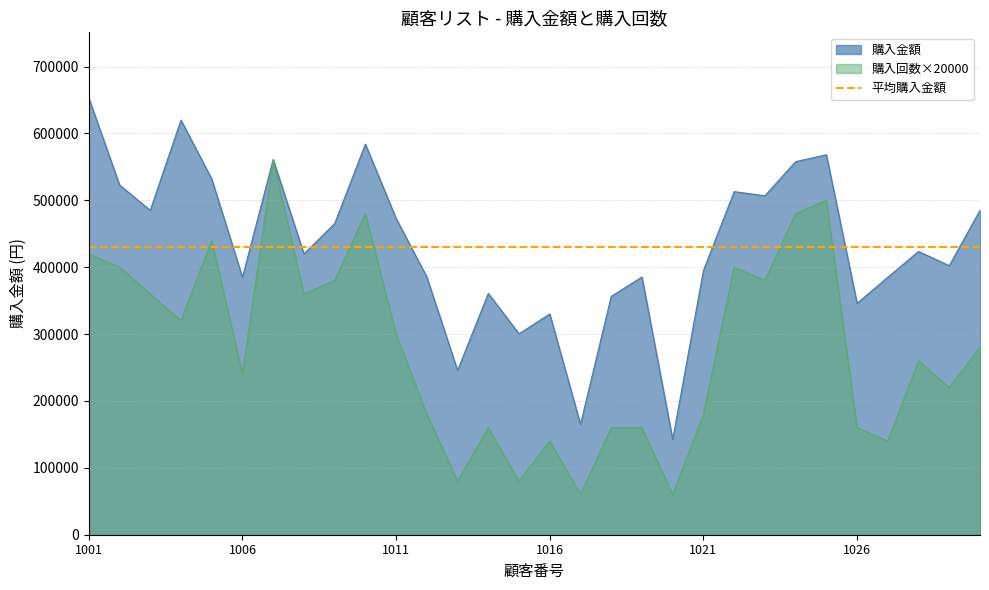

List the series in order of their peak value, lowest first.

購入回数_scaled, 購入金額